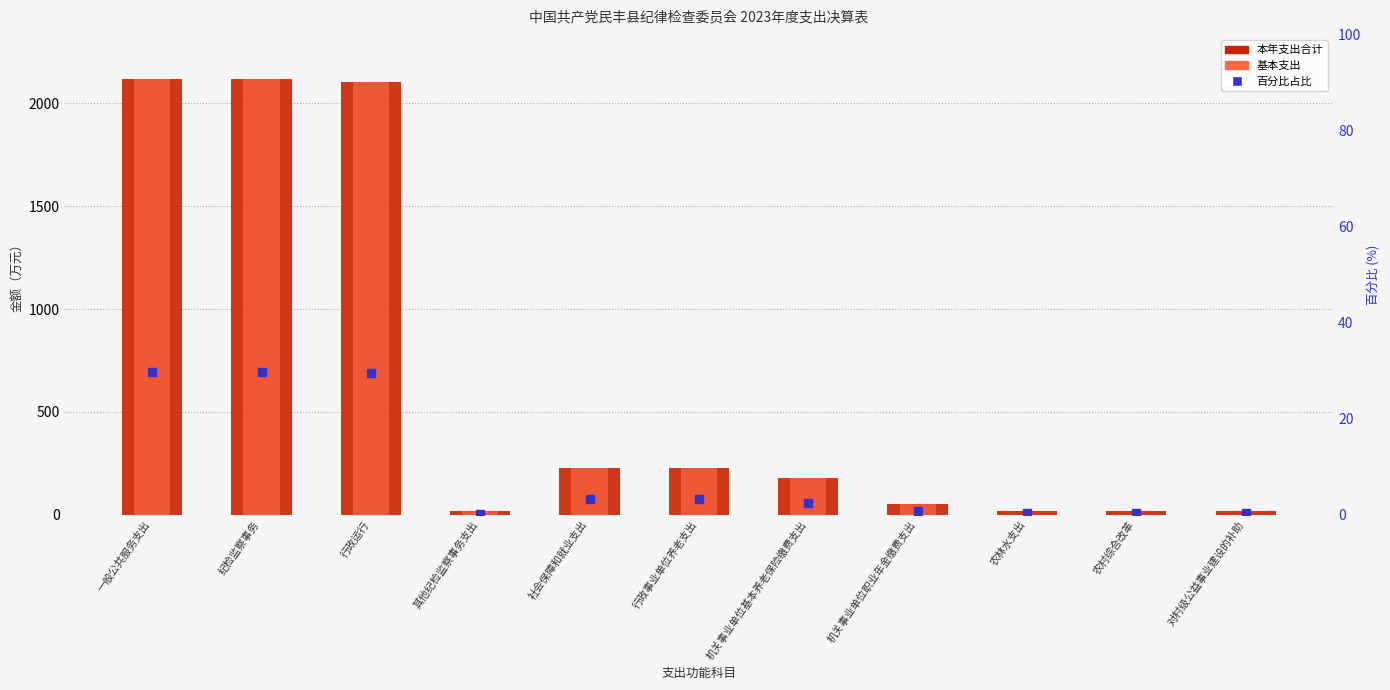

At which category is the sum across all series the highest?

一般公共服务支出